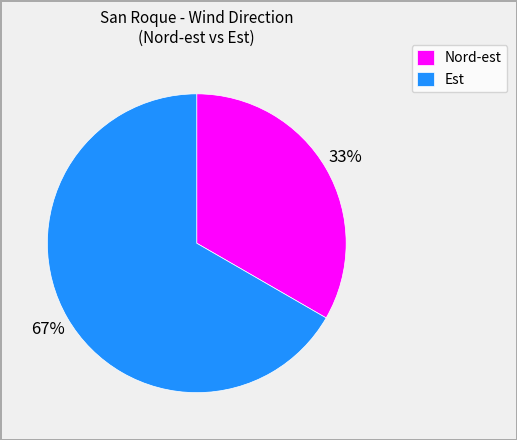

What percentage is the Est slice, to the nearest percent?

67%